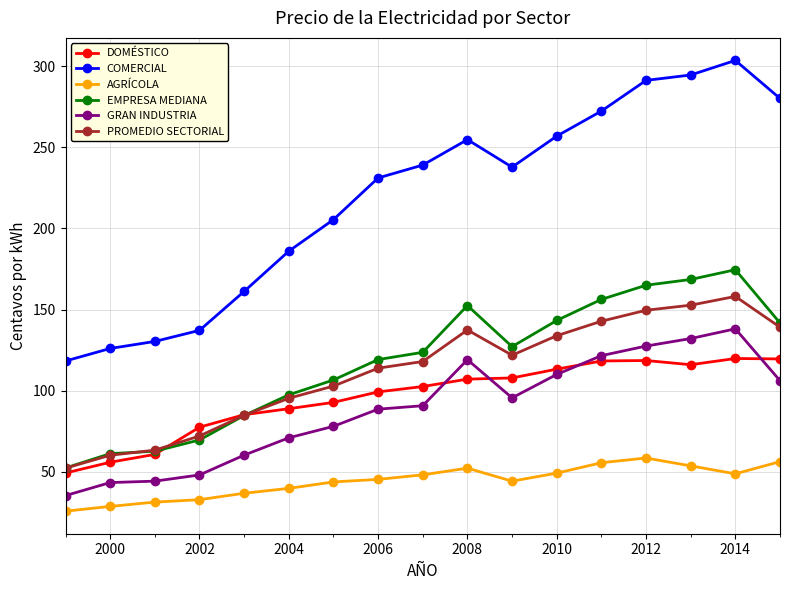

What is the difference between the second highest and minimum values in the PROMEDIO SECTORIAL series?

100.4